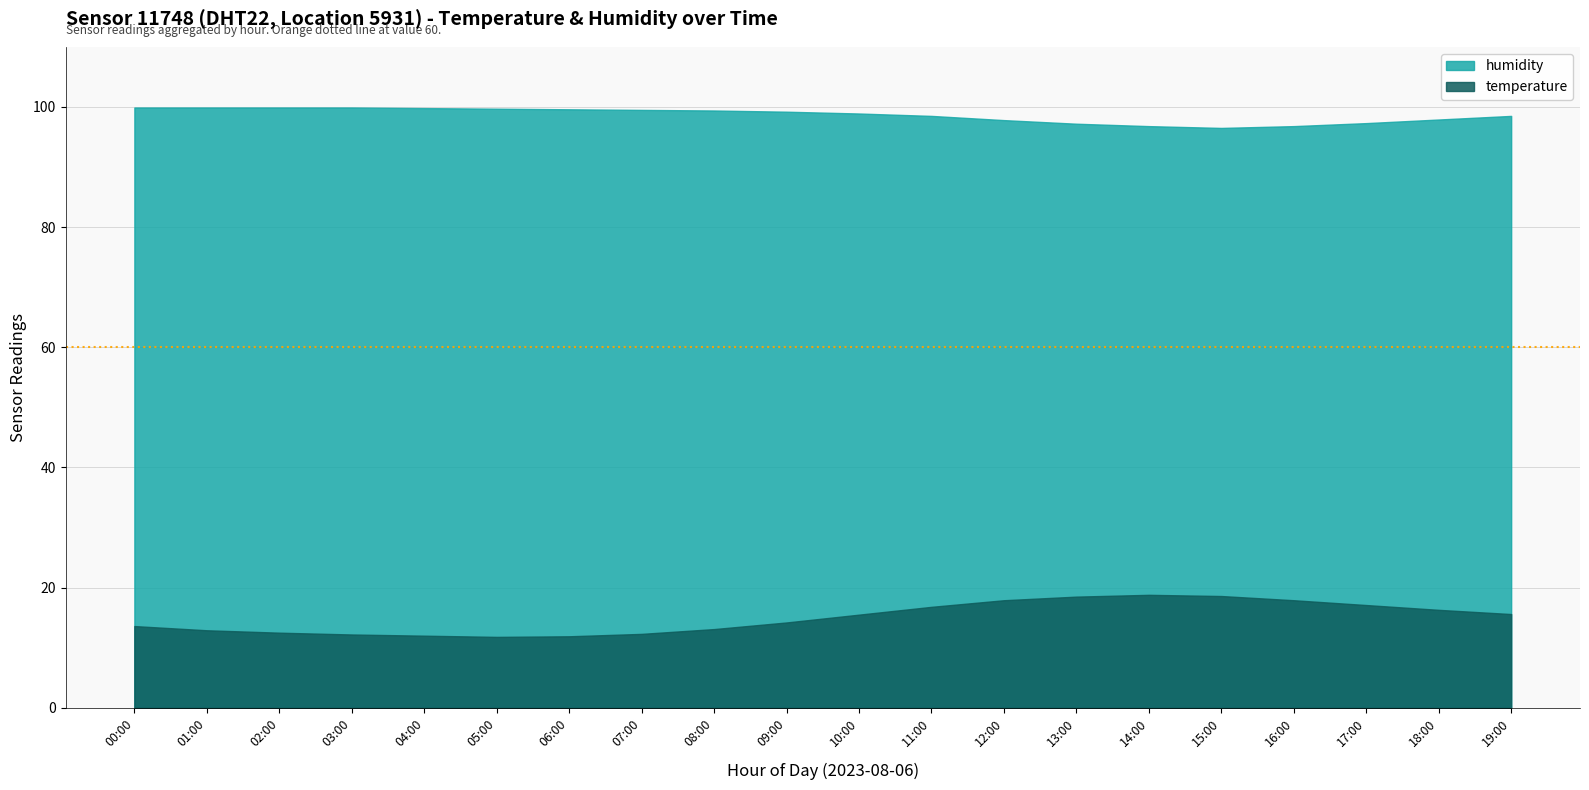

What is the difference between the maximum and minimum values in the humidity series?

3.4